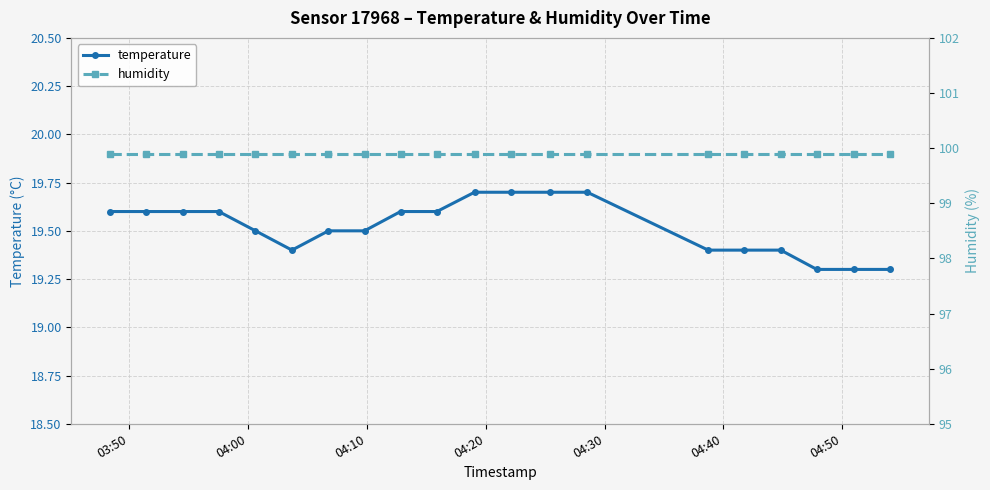

Count the temperature values in the range 19 to 20.

20